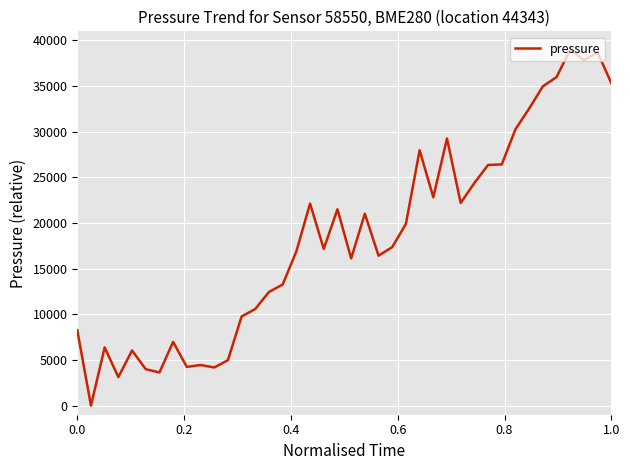

What is the maximum value shown in the chart?

39000.0